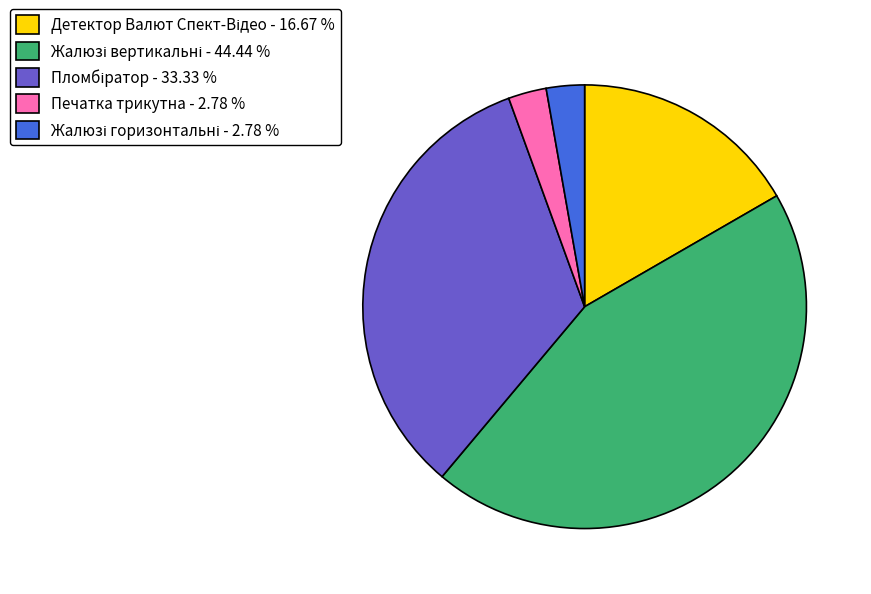

Is there any slice that represents more than half of the pie?

No